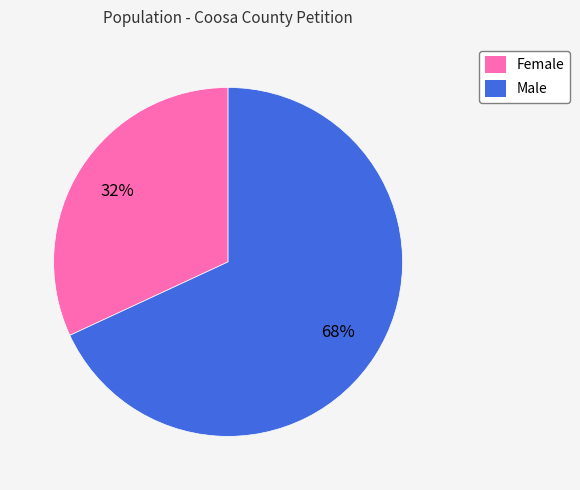

Count the number of slices in the pie.

2